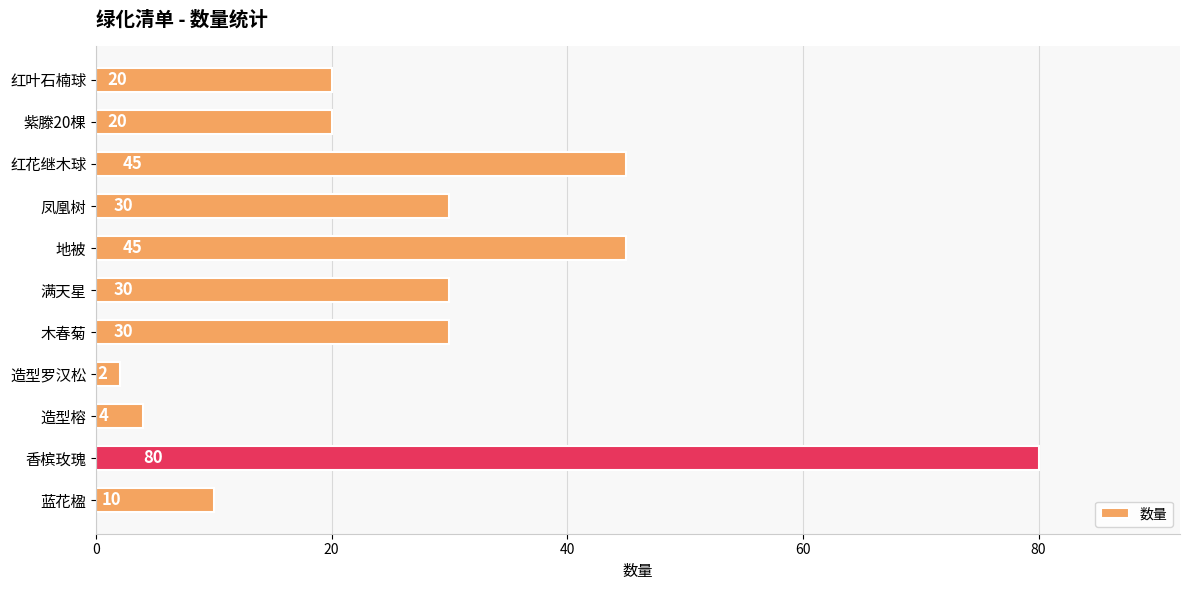

How many series are shown in this chart?

1